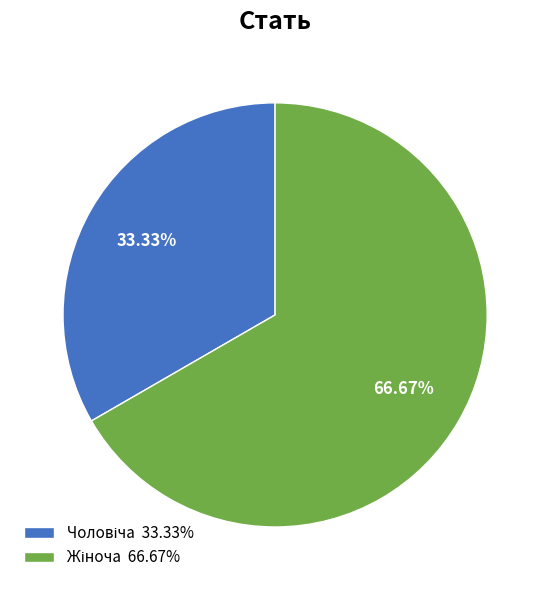

Does any single category account for the majority?

Yes